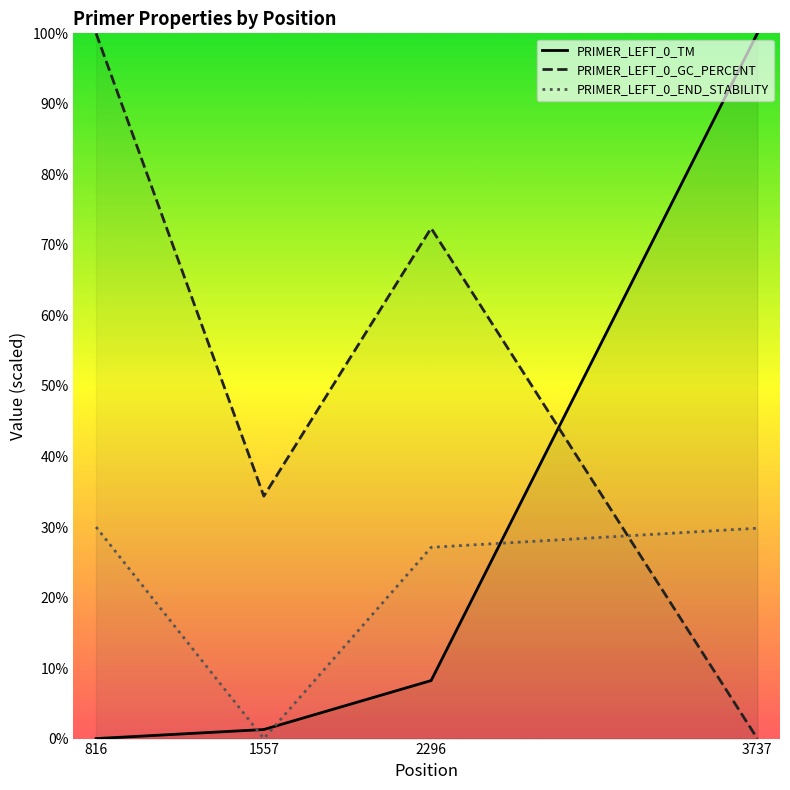

Does the chart have visible grid lines?

No